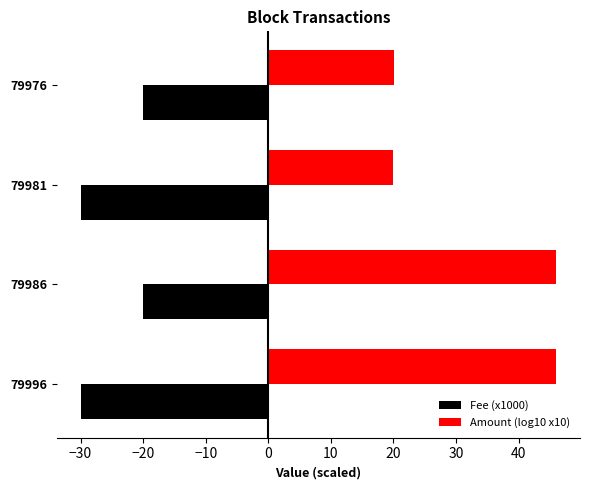

How many distinct data groups are displayed?

2